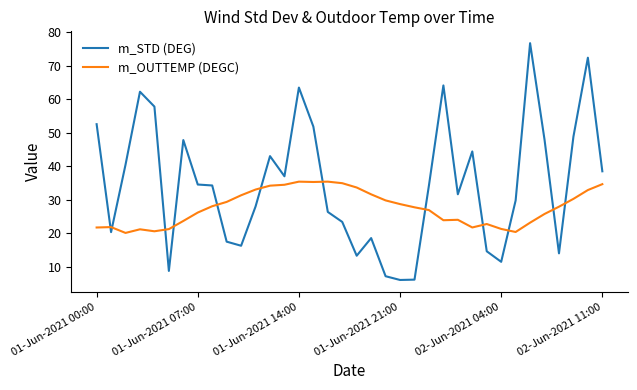

What is the lowest value of the m_STD (DEG) series?

6.1